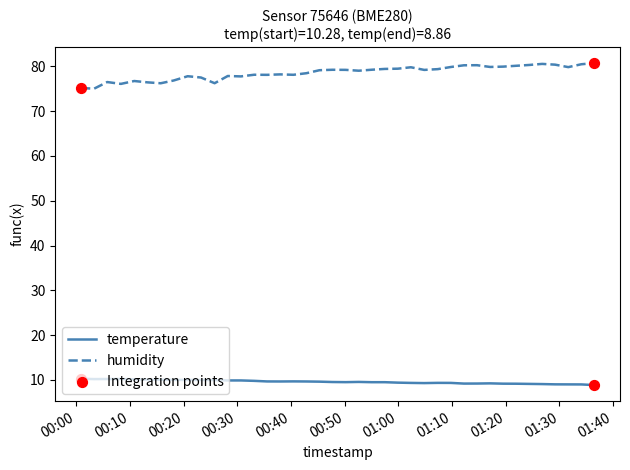

Which series has the largest total across all categories?

humidity